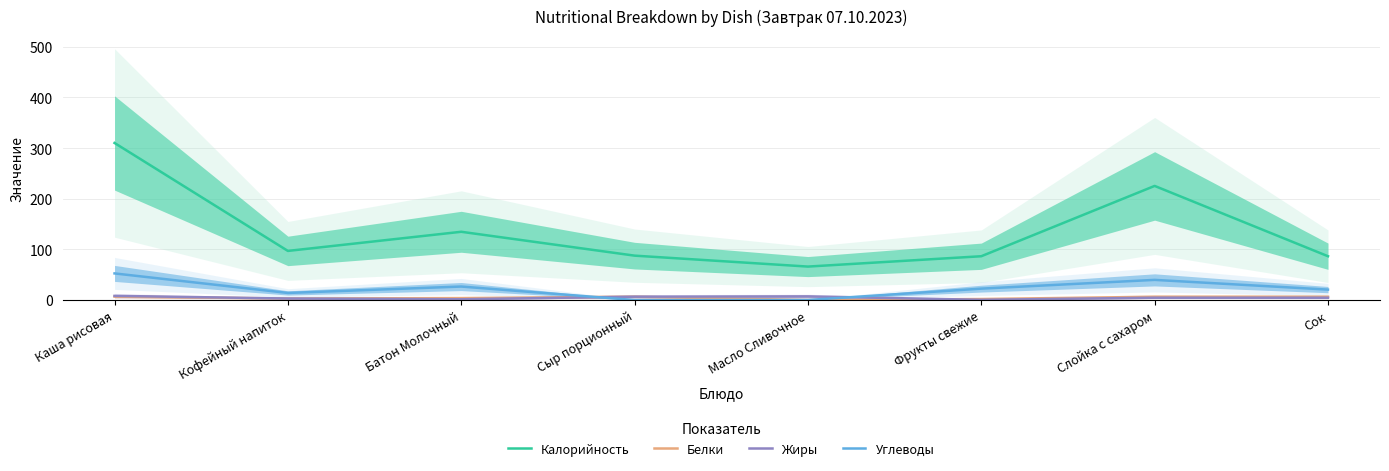

What is the total value across all series at Кофейный напиток?

117.0